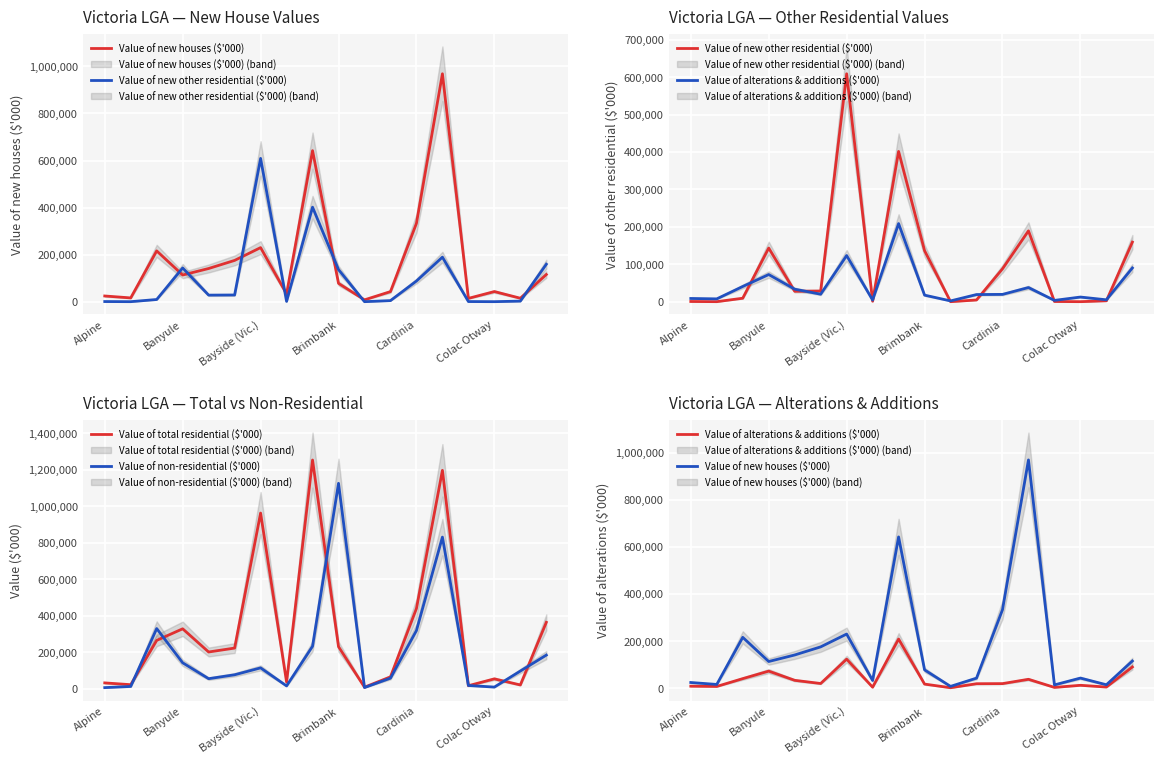

What are all the series names shown in the legend?

Value of new houses ($'000), Value of new other residential ($'000), Value of alterations & additions ($'000), Value of total residential ($'000), Value of non-residential ($'000)